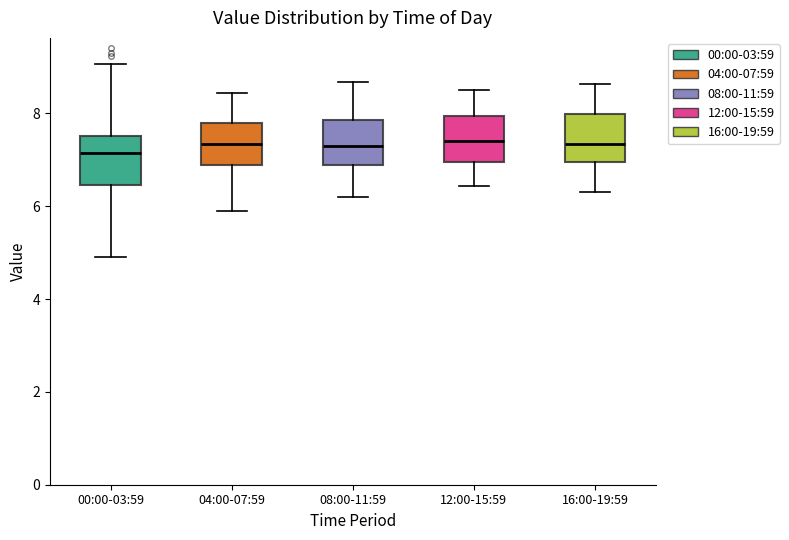

Reading left to right, read every box against the y-axis: the position of its median line, the range the box covers, and the ends of its whiskers. The values are not printed on the chart, so give them approximately, as read against the axis.

00:00-03:59: median 7.2, box 6.4 to 7.6, whiskers 5.0 to 9.0
04:00-07:59: median 7.4, box 6.8 to 7.8, whiskers 6.0 to 8.4
08:00-11:59: median 7.4, box 6.8 to 7.8, whiskers 6.2 to 8.6
12:00-15:59: median 7.4, box 7.0 to 8.0, whiskers 6.4 to 8.6
16:00-19:59: median 7.4, box 7.0 to 8.0, whiskers 6.4 to 8.6